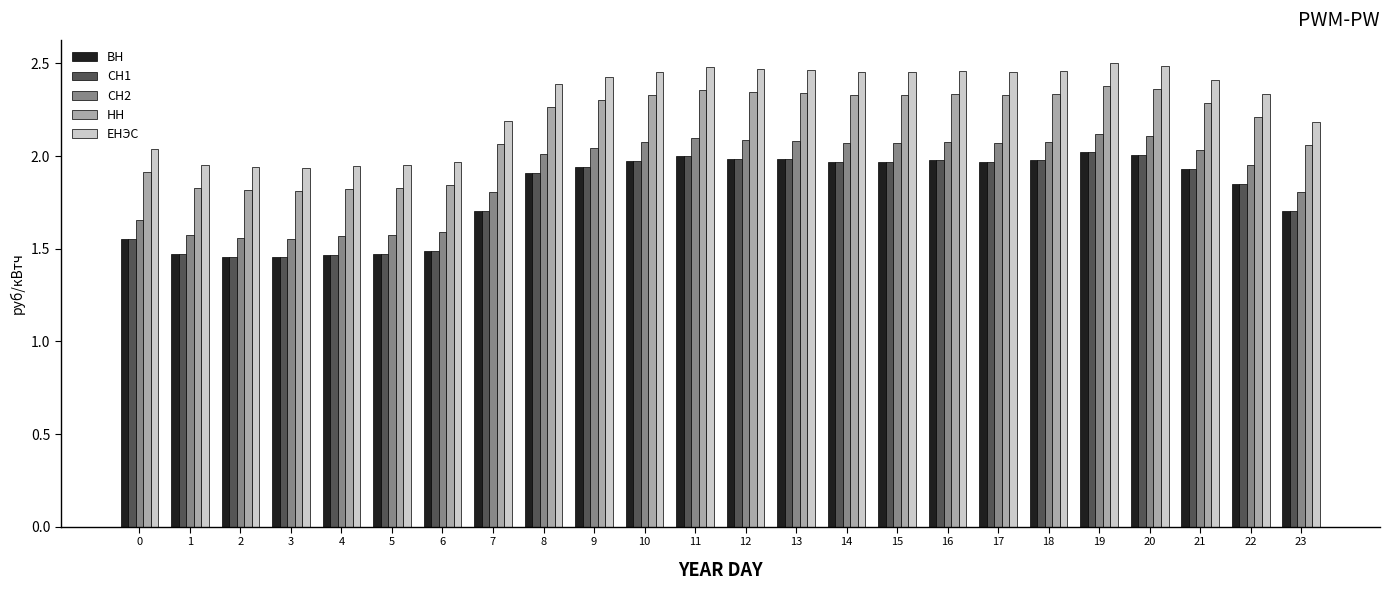

What are all the series names shown in the legend?

ВН, СН1, СН2, НН, ЕНЭС